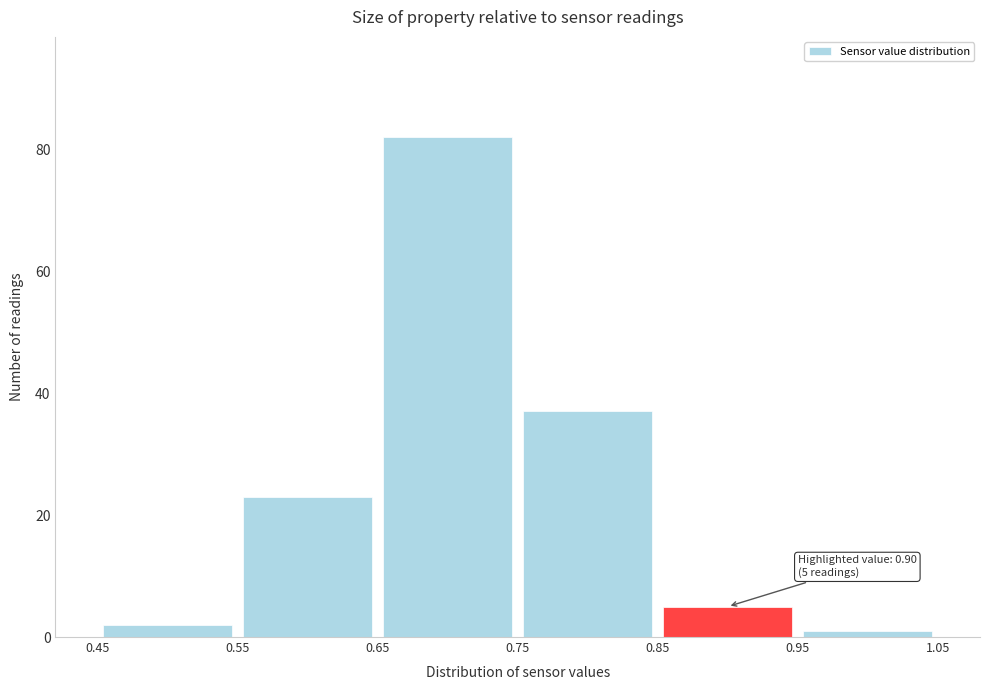

Which range on the x-axis has the tallest bar?

0.65 to 0.75